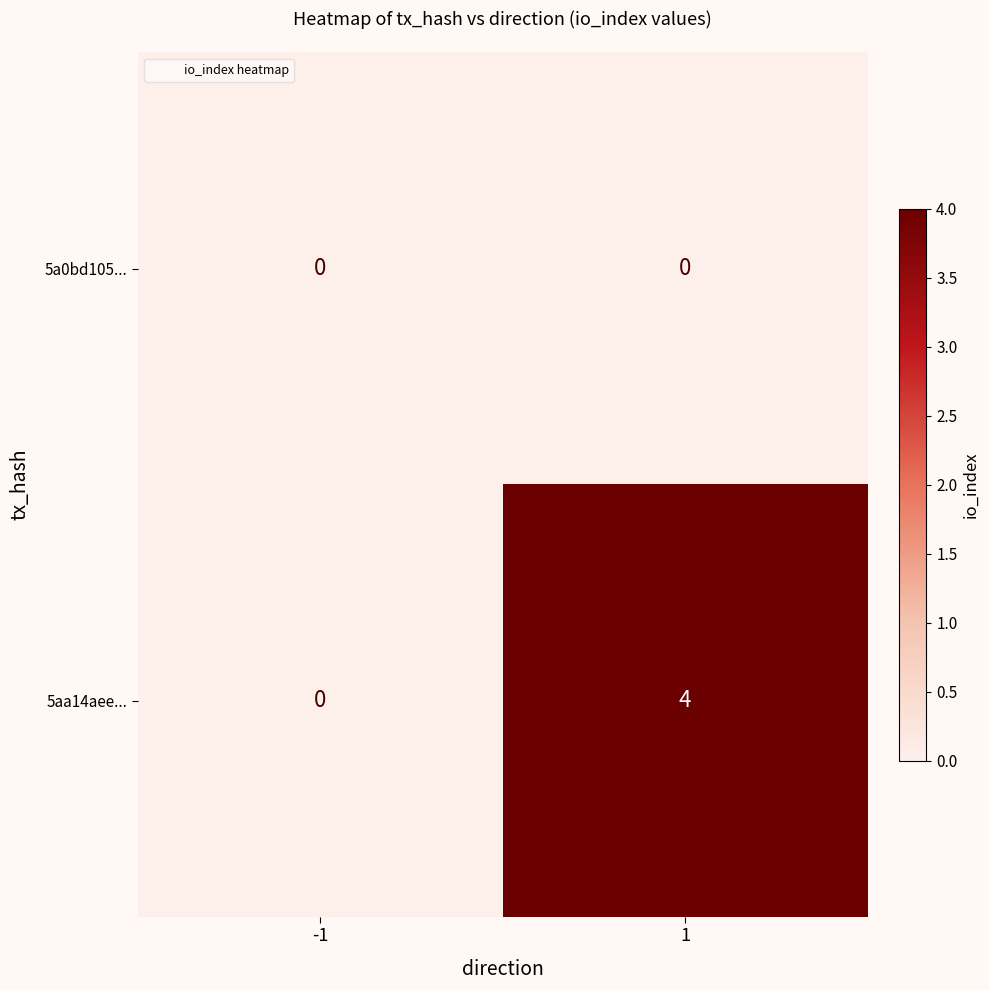

What is the spread (max minus min) of values at 1?

4